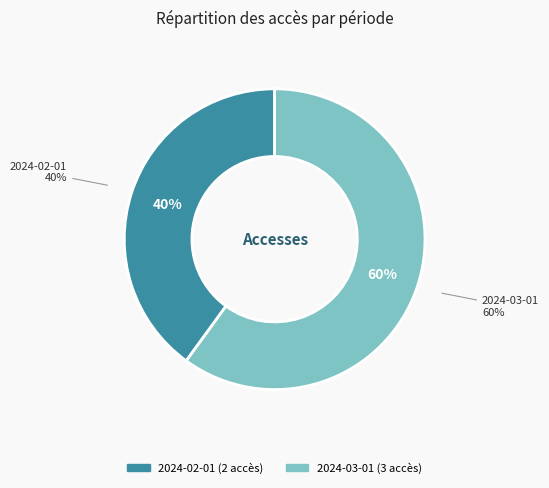

The 2024-02-01 slice represents 40% of the pie. True or false?

True